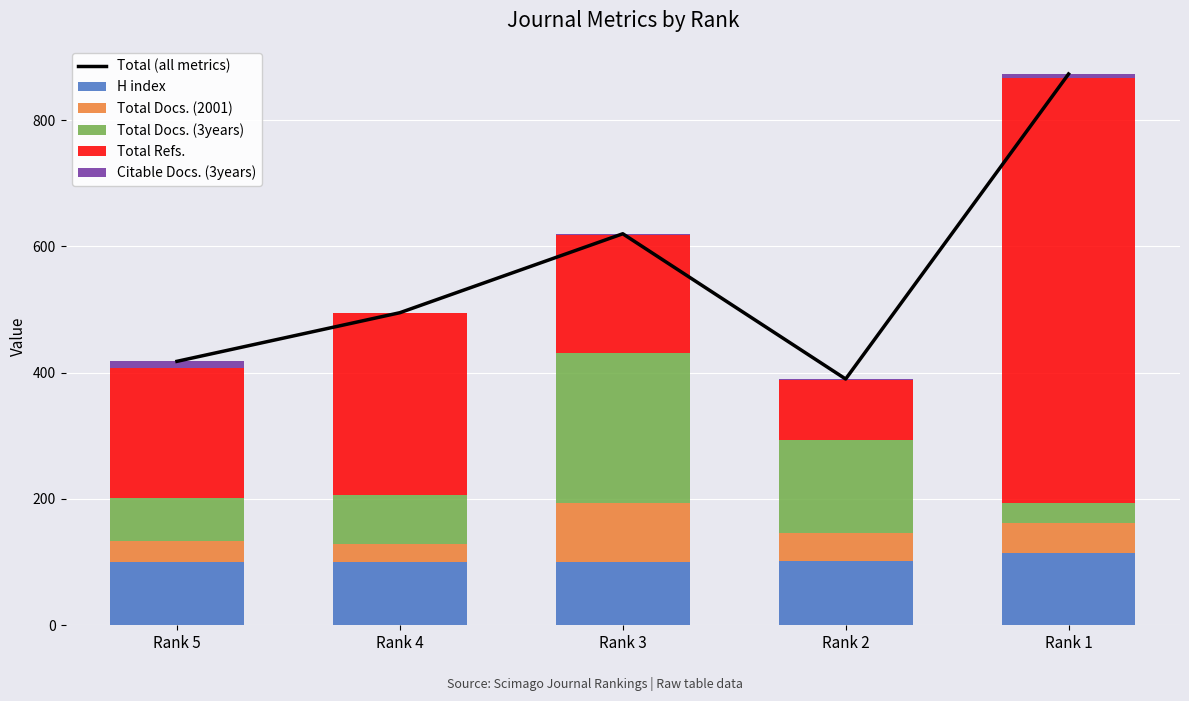

Reading left to right, what are all the values shown in this chart?

Total (all metrics): Rank 5=418	Rank 4=495	Rank 3=620	Rank 2=390	Rank 1=873
H index: Rank 5=100	Rank 4=100	Rank 3=100	Rank 2=102	Rank 1=114
Total Docs. (2001): Rank 5=34	Rank 4=29	Rank 3=94	Rank 2=44	Rank 1=48
Total Docs. (3years): Rank 5=68	Rank 4=77	Rank 3=237	Rank 2=148	Rank 1=31
Total Refs.: Rank 5=206	Rank 4=288	Rank 3=187	Rank 2=95	Rank 1=674
Citable Docs. (3years): Rank 5=10	Rank 4=1	Rank 3=2	Rank 2=1	Rank 1=6